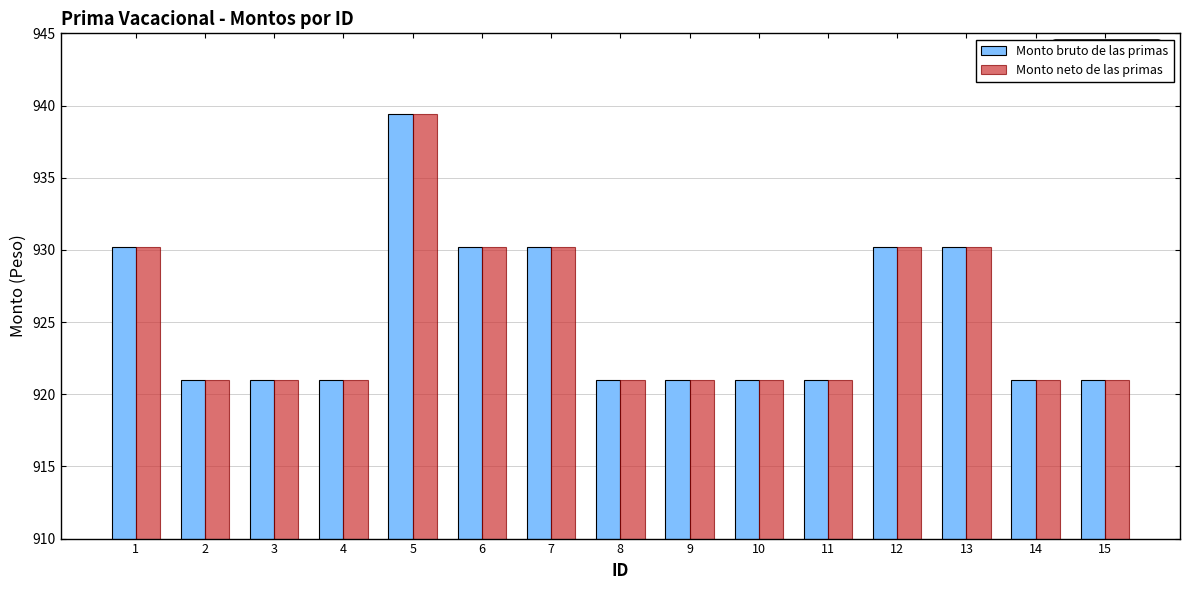

What is the lowest value of the Monto bruto de las primas series?

921.0